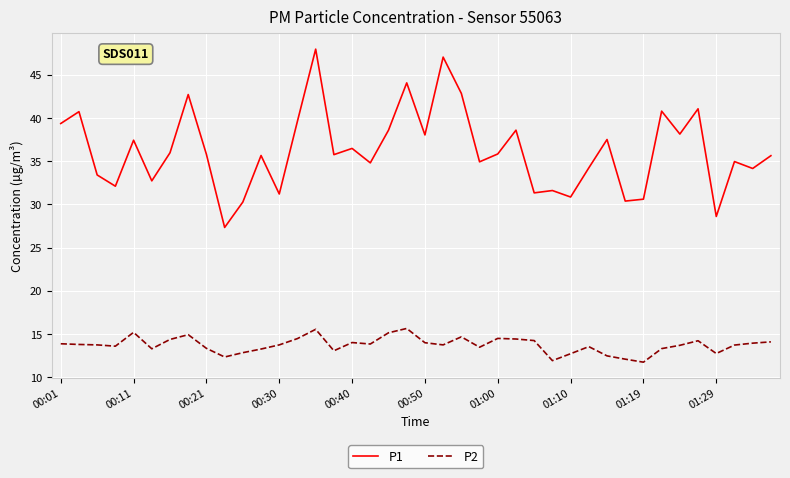

Rank the series by their maximum value, from lowest to highest.

P2, P1